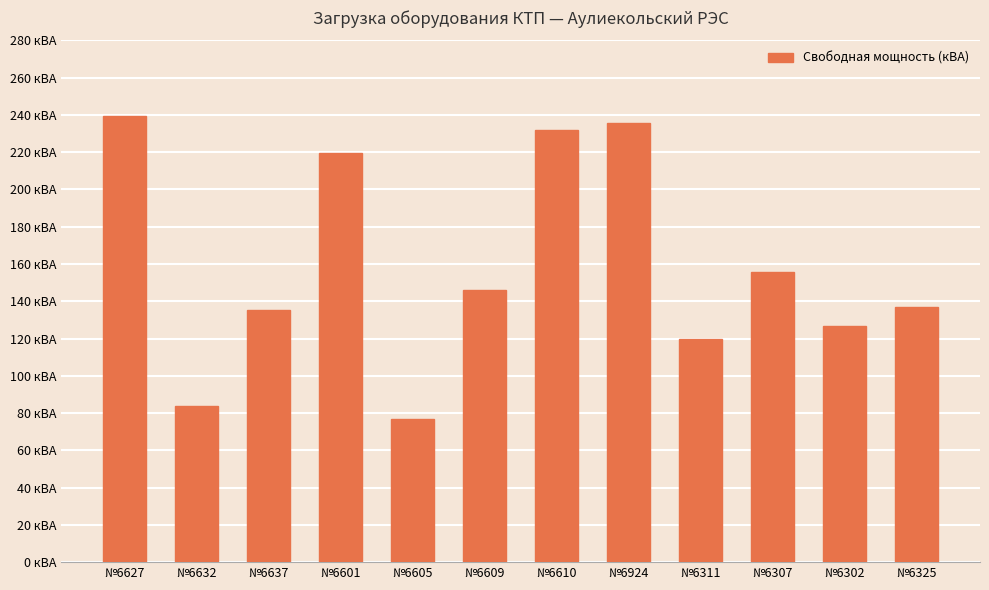

What is the label of the 3rd bar from the right?

№6307